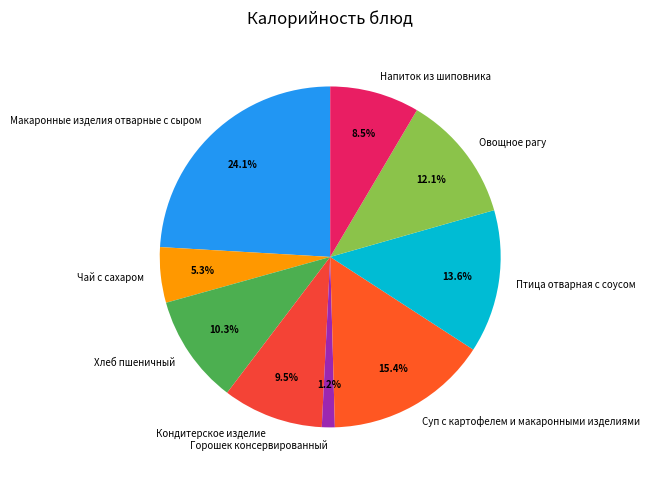

How many slices are in this pie chart?

9